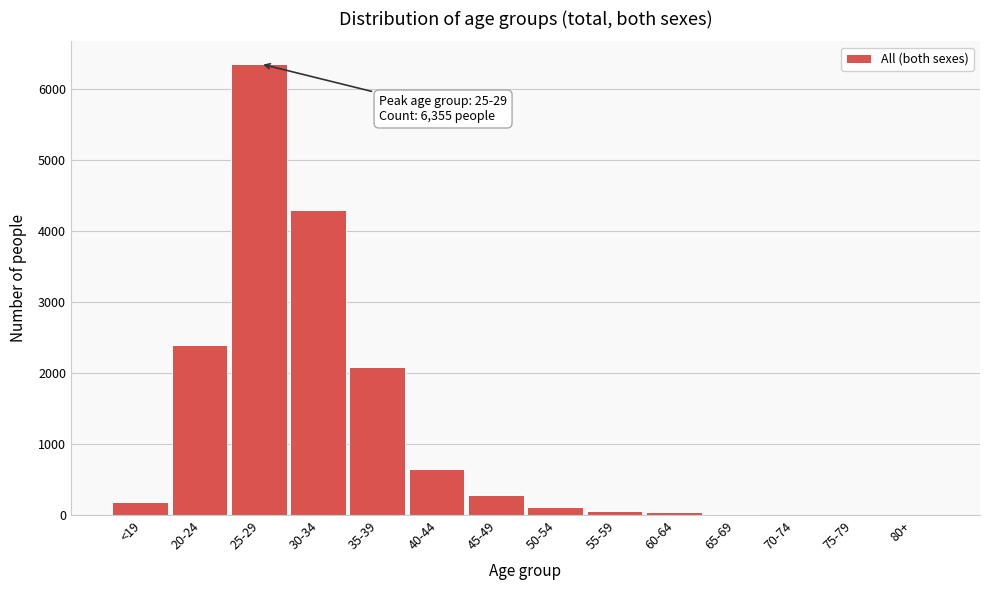

What is the greatest value displayed?

6355